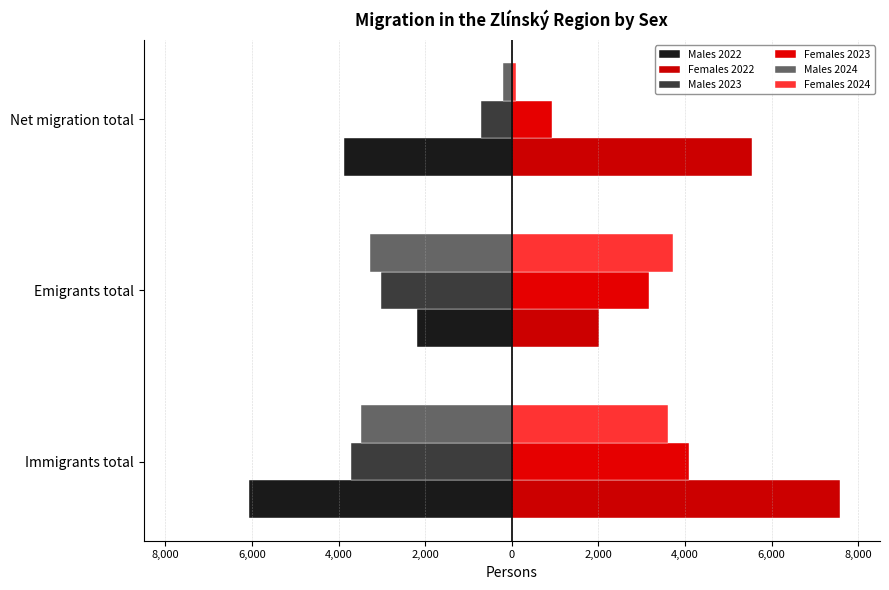

What is the difference between the maximum and minimum values in the Females 2024 series?

3617